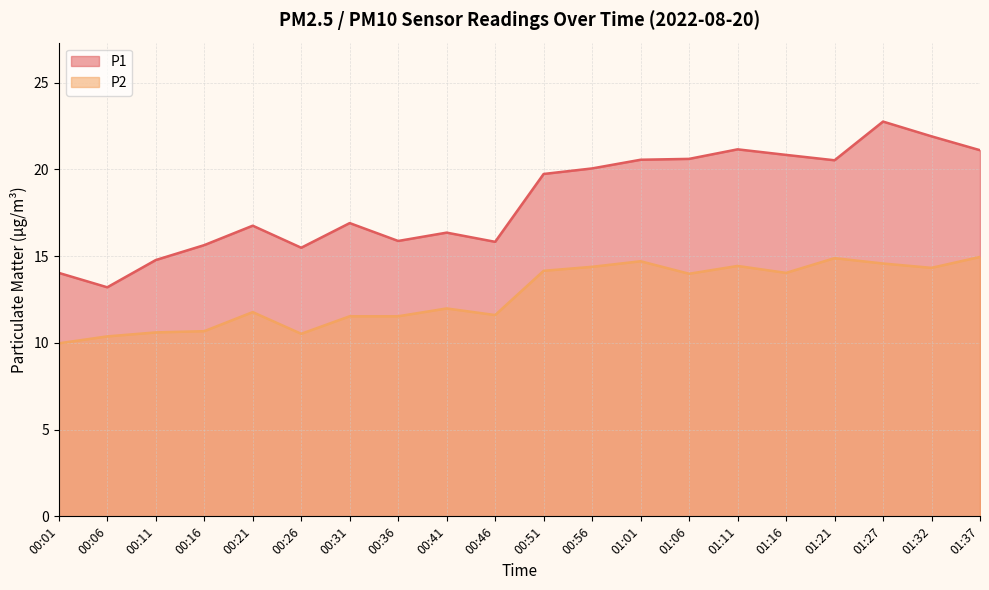

At which category is the sum across all series the highest?

01:27